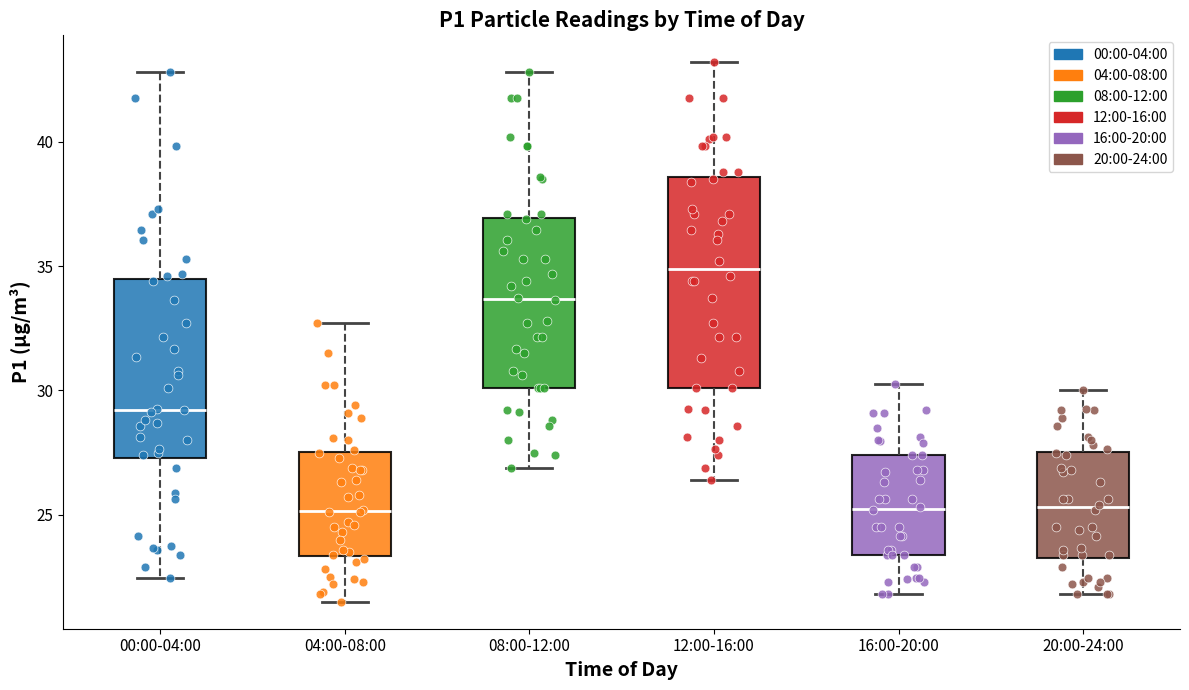

Reading left to right, read every box against the y-axis: the position of its median line, the range the box covers, and the ends of its whiskers. The values are not printed on the chart, so give them approximately, as read against the axis.

00:00-04:00: median 29.0, box 27.5 to 34.5, whiskers 22.5 to 43.0
04:00-08:00: median 25.0, box 23.5 to 27.5, whiskers 21.5 to 32.5
08:00-12:00: median 33.5, box 30.0 to 37.0, whiskers 27.0 to 43.0
12:00-16:00: median 35.0, box 30.0 to 38.5, whiskers 26.5 to 43.0
16:00-20:00: median 25.5, box 23.5 to 27.5, whiskers 22.0 to 30.5
20:00-24:00: median 25.5, box 23.5 to 27.5, whiskers 22.0 to 30.0